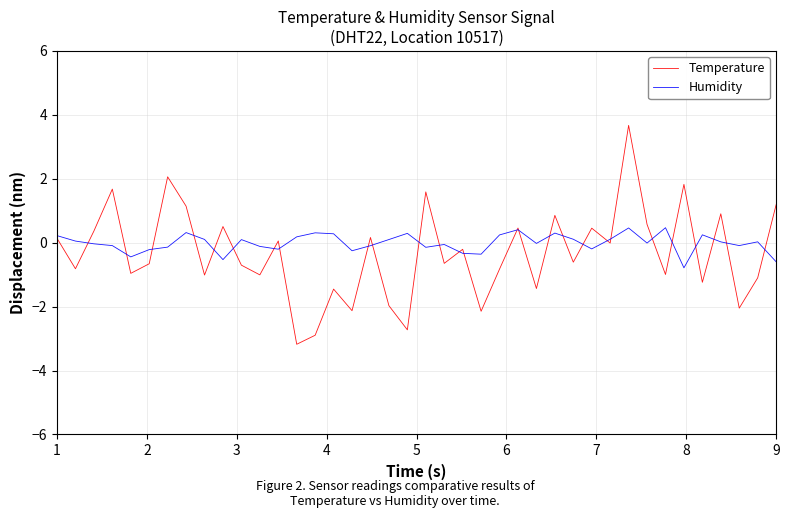

List the series in order of their peak value, highest first.

Temperature, Humidity